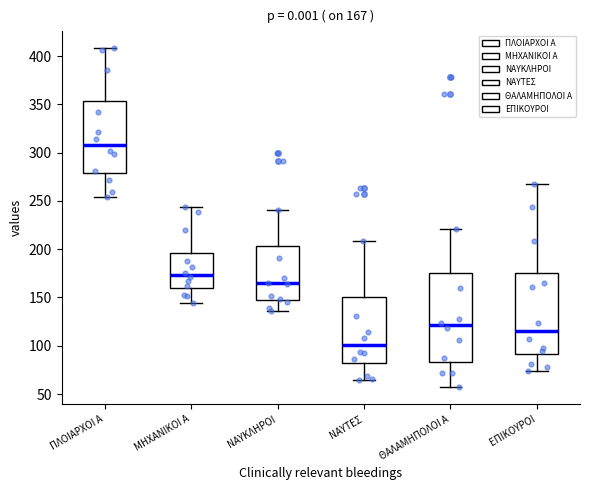

Which box has the lowest median line?

ΝΑΥΤΕΣ